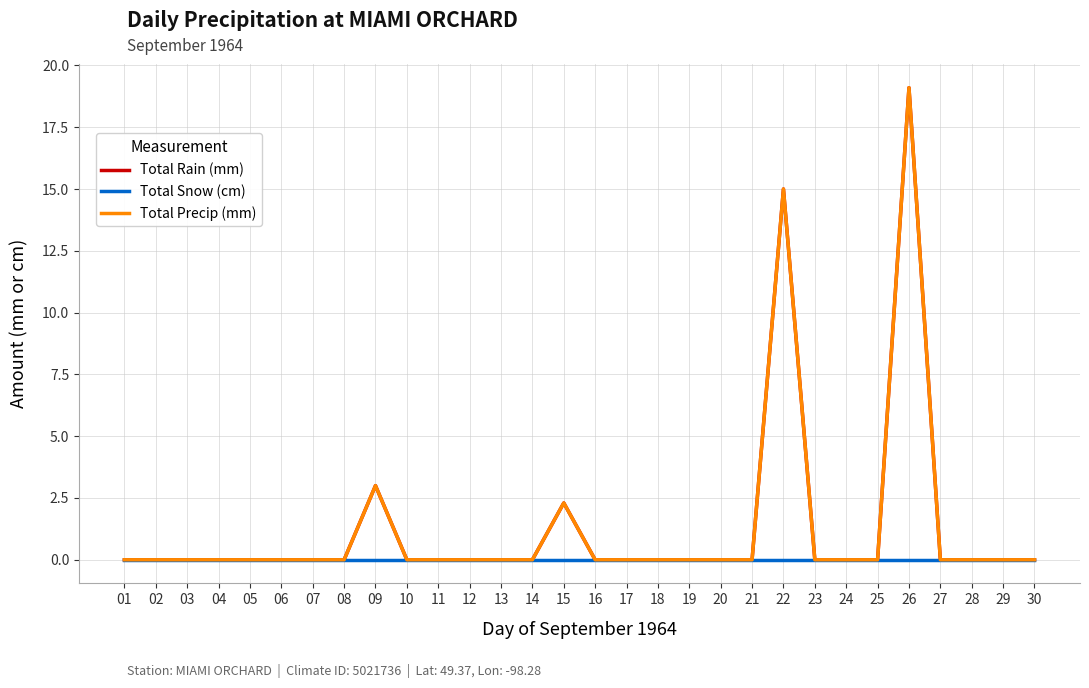

True or false: Total Rain (mm) and Total Precip (mm) intersect in this chart.

False